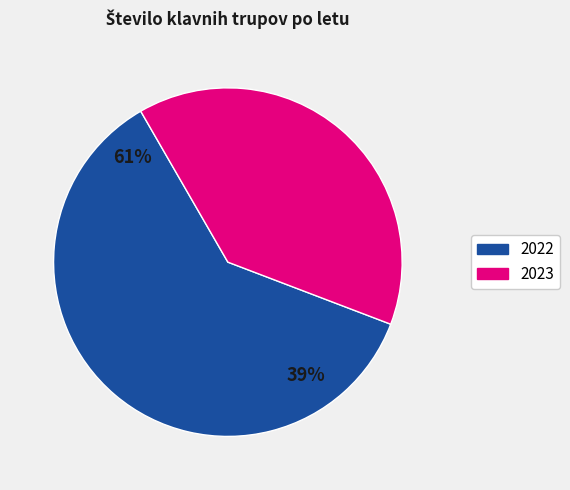

Which slice is the smallest?

2023